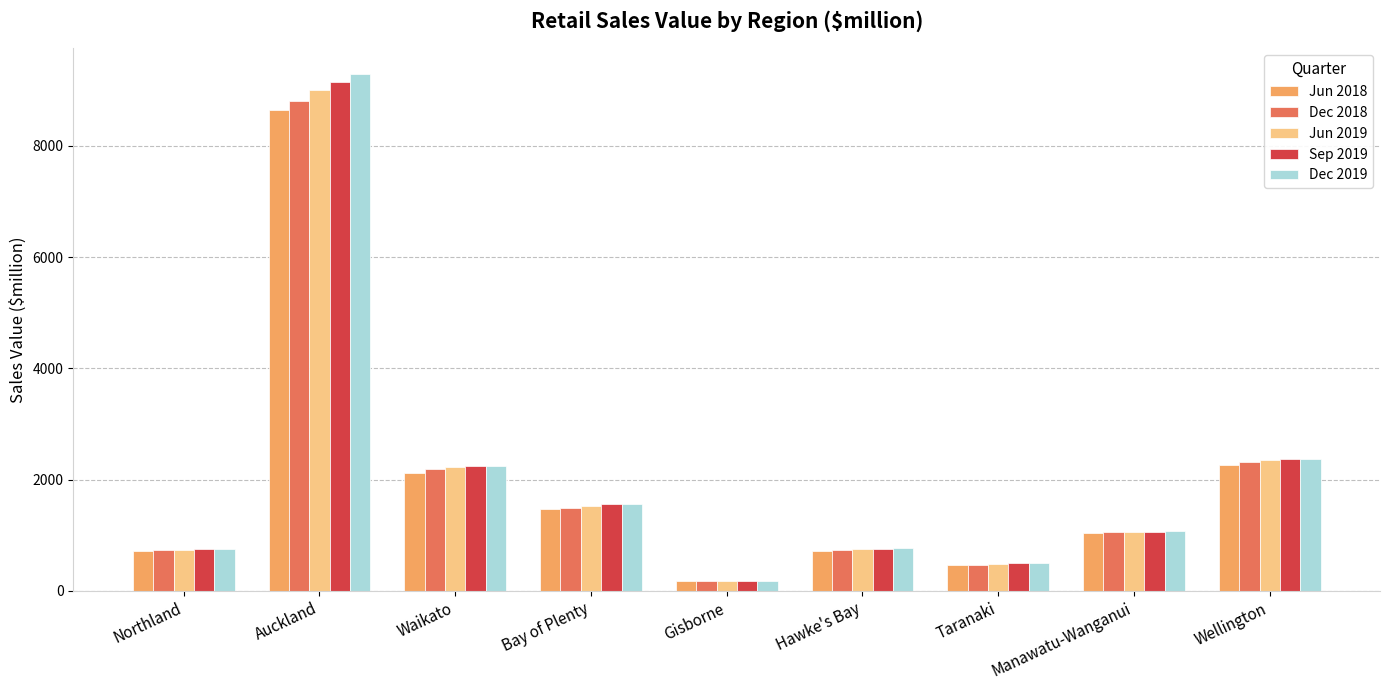

What are all the series names shown in the legend?

Jun 2018, Dec 2018, Jun 2019, Sep 2019, Dec 2019